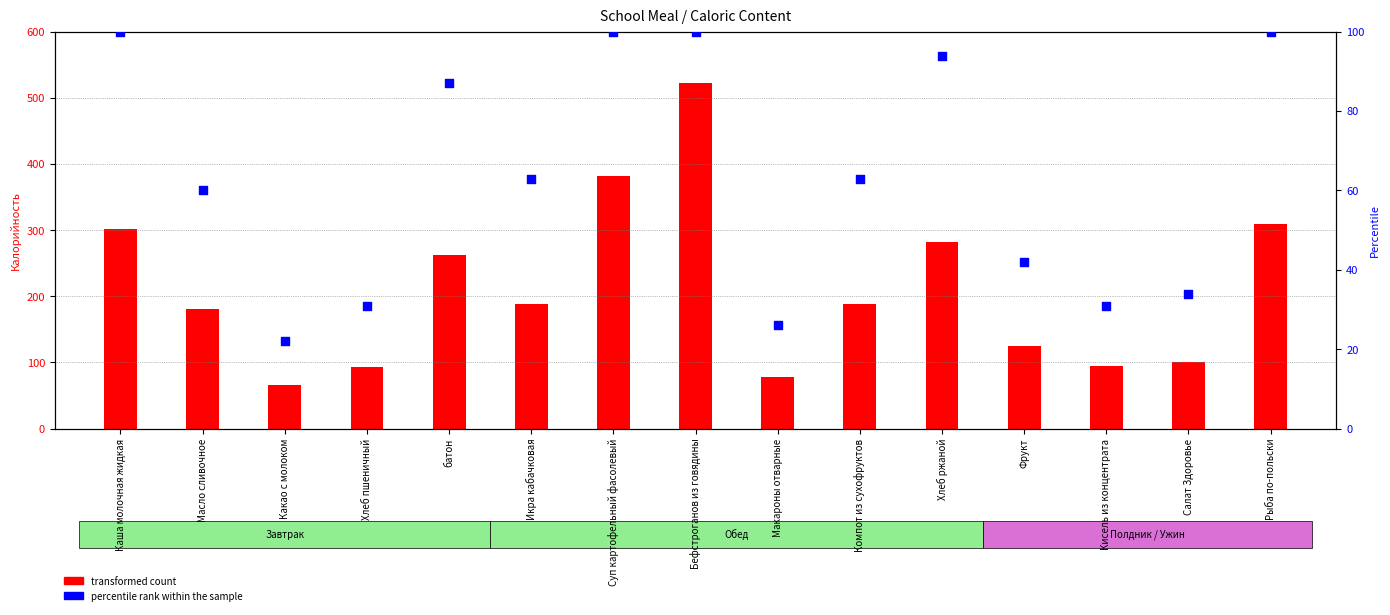

At which category is the sum across all series the highest?

Бефстроганов из говядины